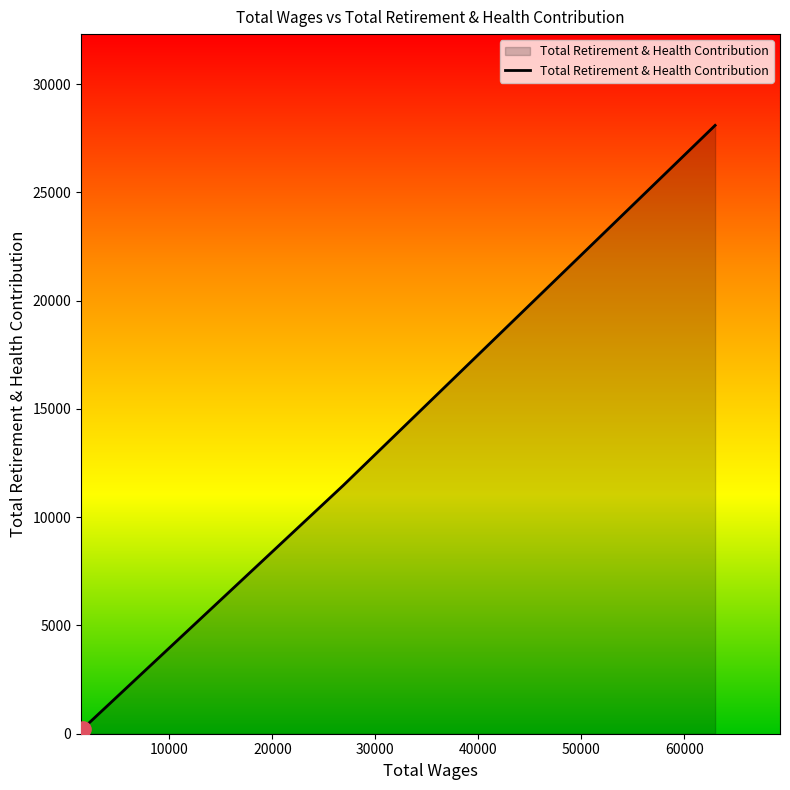

What is the average value?

13261